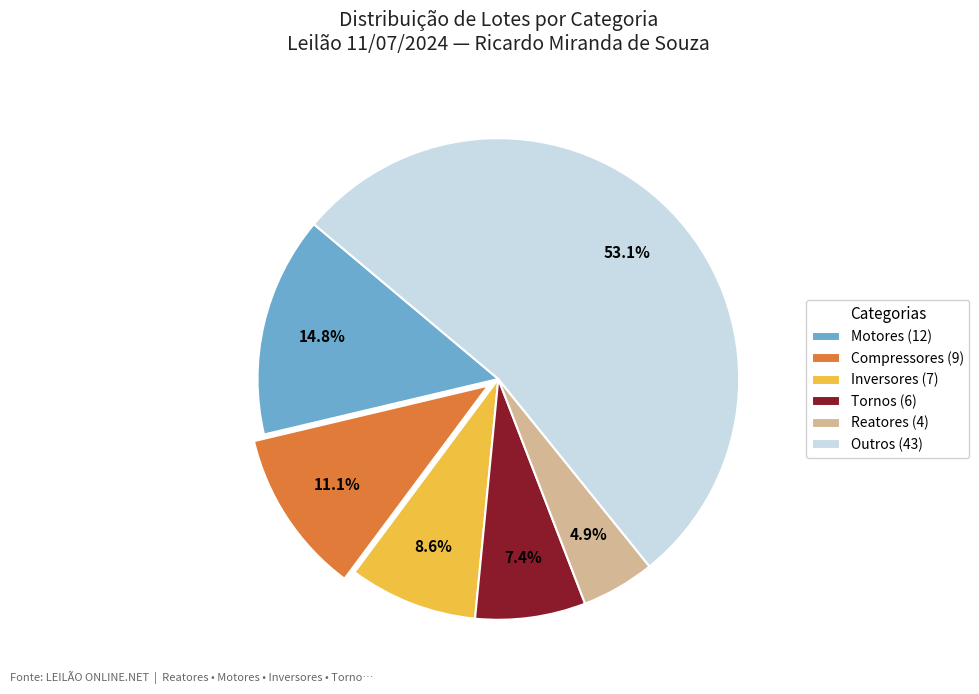

Is there any slice that represents more than half of the pie?

Yes